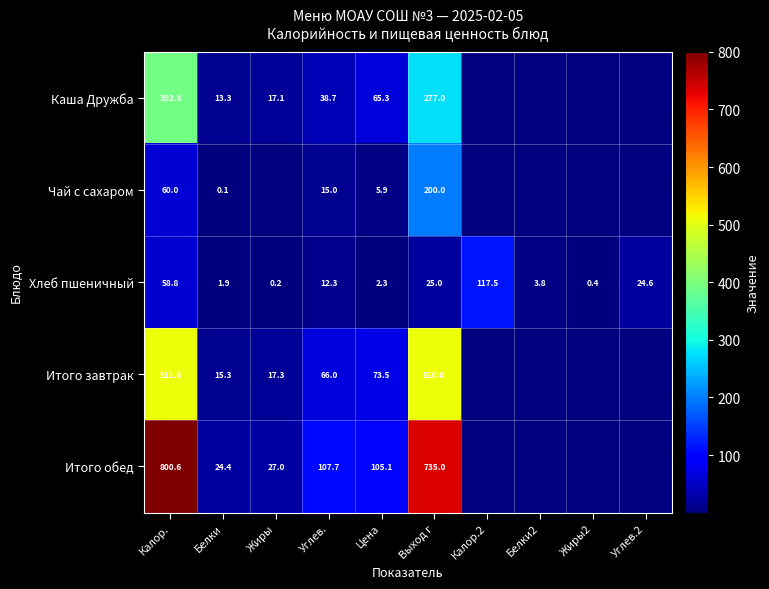

Is the value of Хлеб пшеничный at Жиры greater than the value of Каша Дружба at Жиры?

No